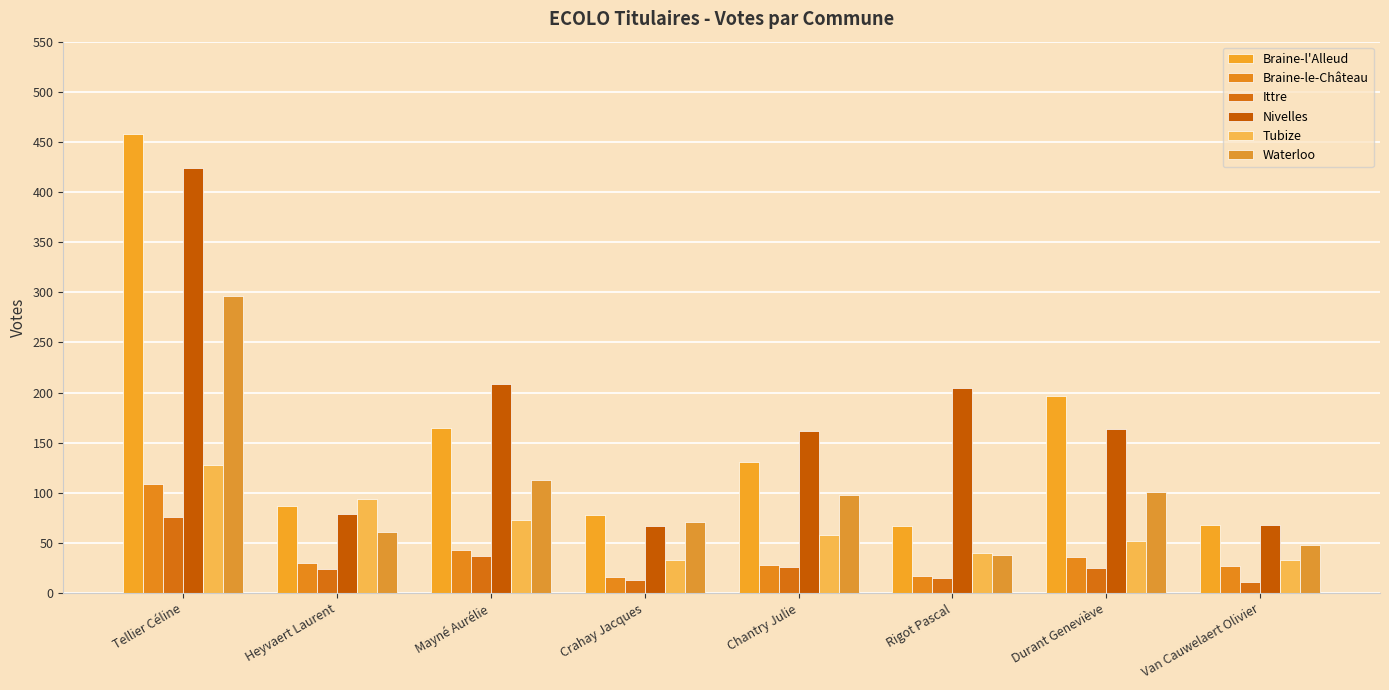

At which label is Braine-le-Château closest to 62?

Mayné Aurélie